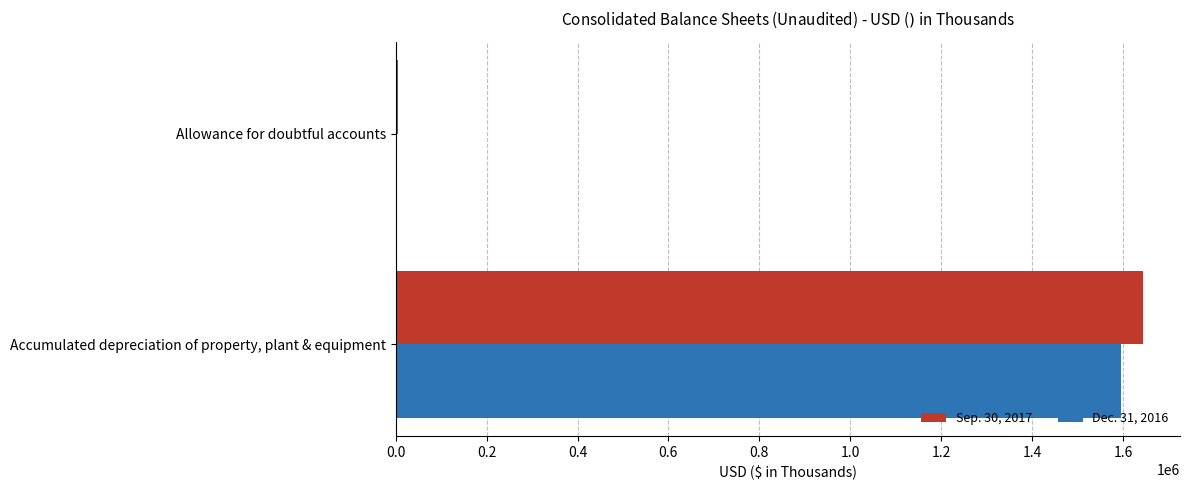

What is the sum of all Sep. 30, 2017 values?

1647299